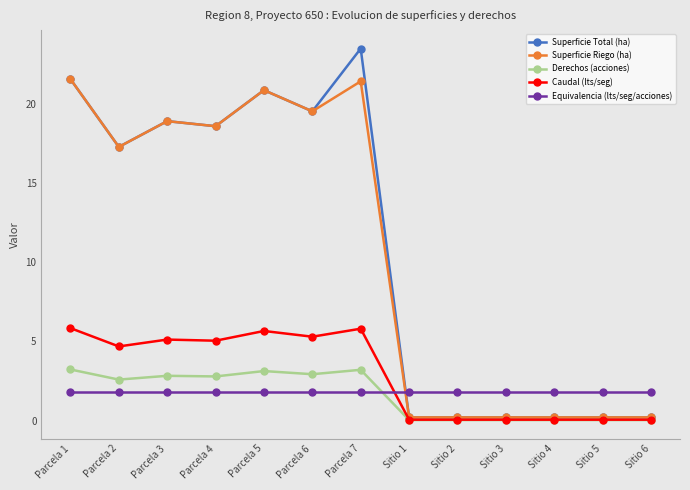

Which series ends up on top after the final intersection of Derechos (acciones) and Equivalencia (lts/seg/acciones)?

Equivalencia (lts/seg/acciones)